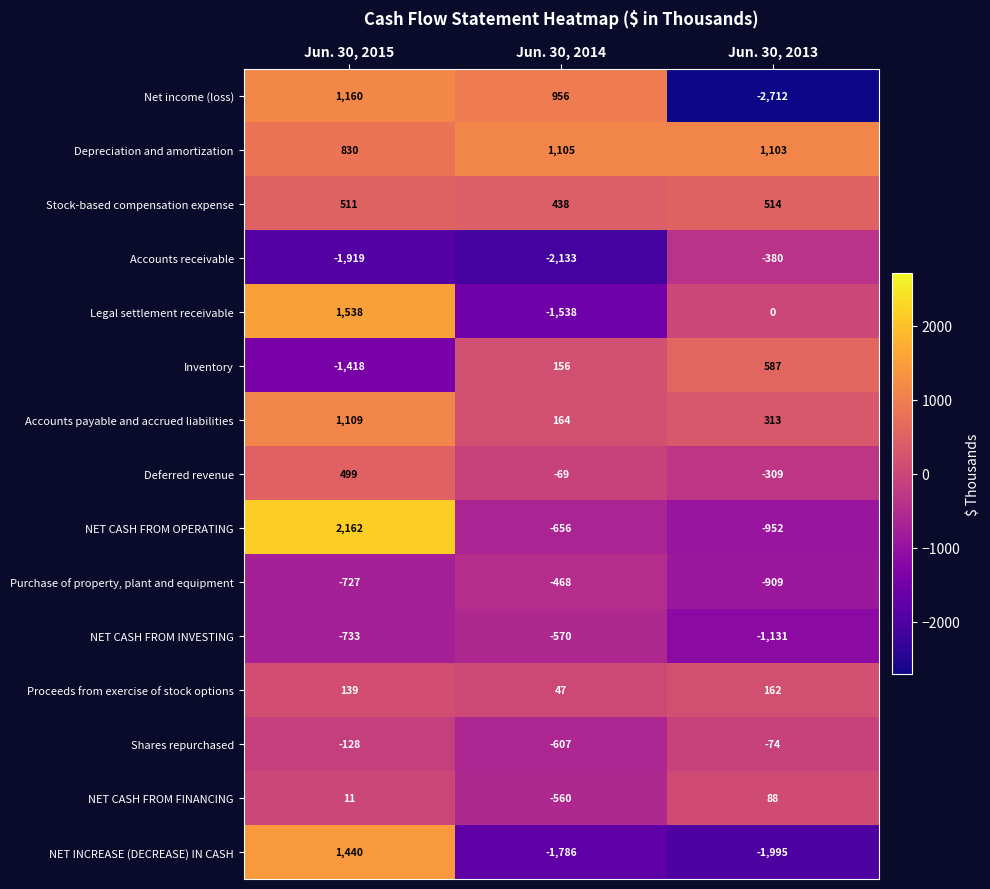

At which category does the chart reach its minimum across all series?

Jun. 30, 2013